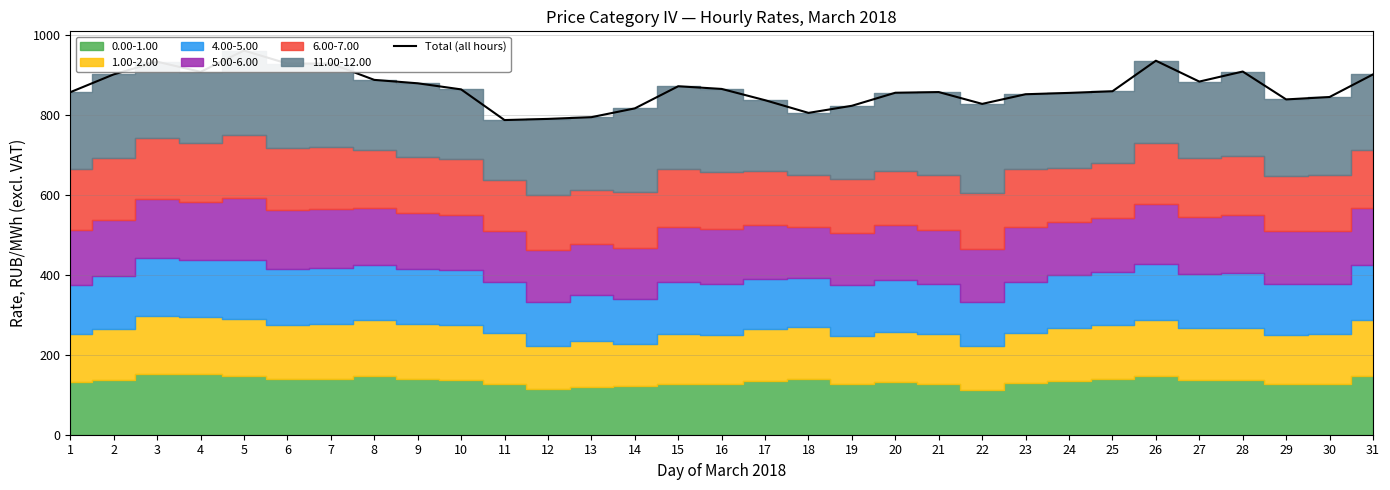

Which has a higher value, 14 or 17?

17